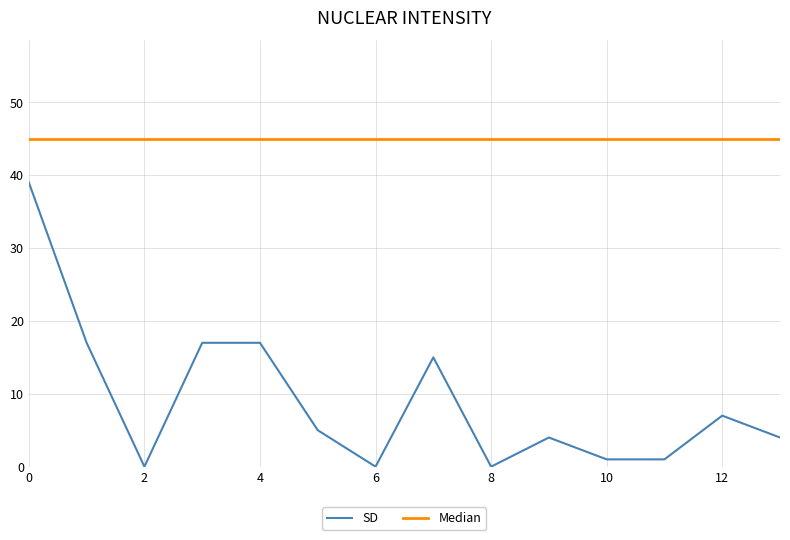

What is the maximum value shown in the chart?

45